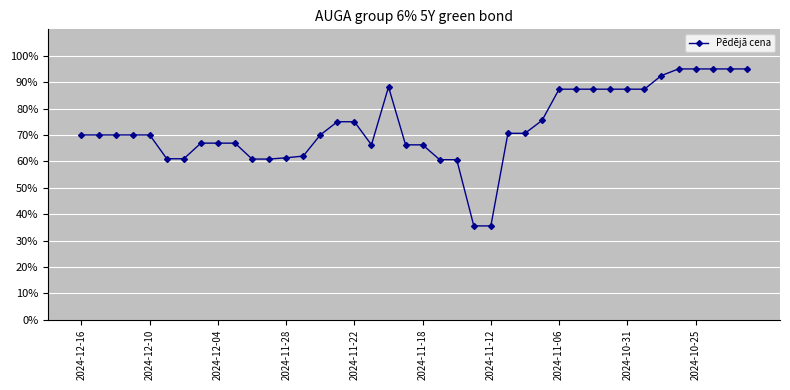

What is the value of the 4th point from the left?

70.0